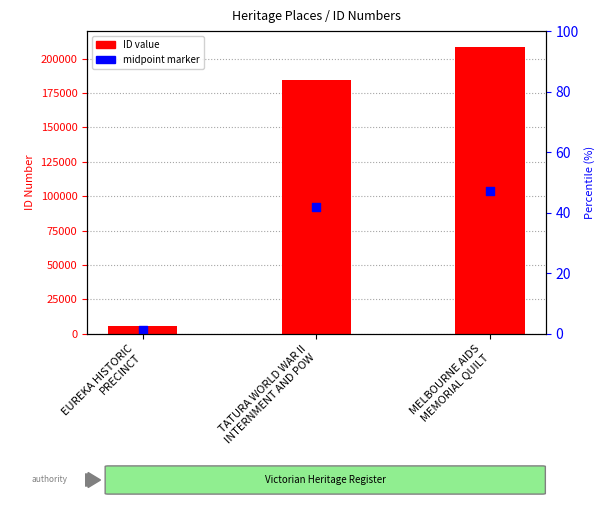

What are all the series names shown in the legend?

ID value, Midpoint marker